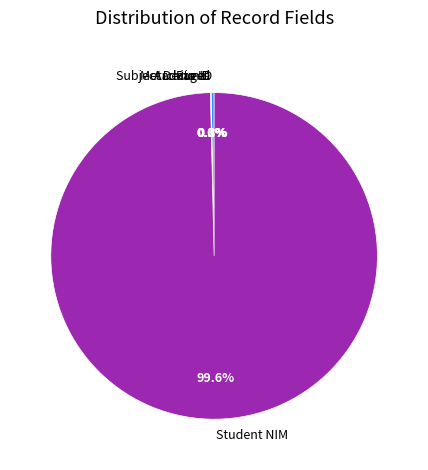

What is the majority slice?

Student NIM